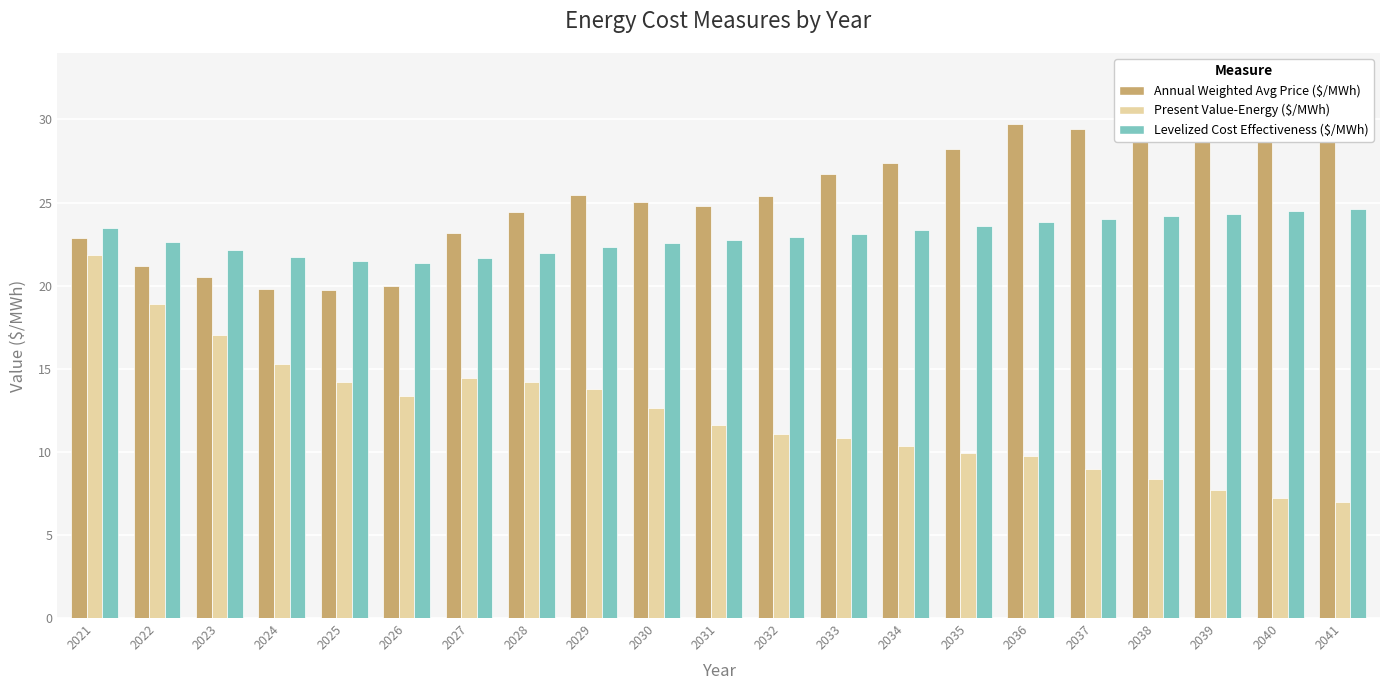

How many categories are shown in the chart?

21